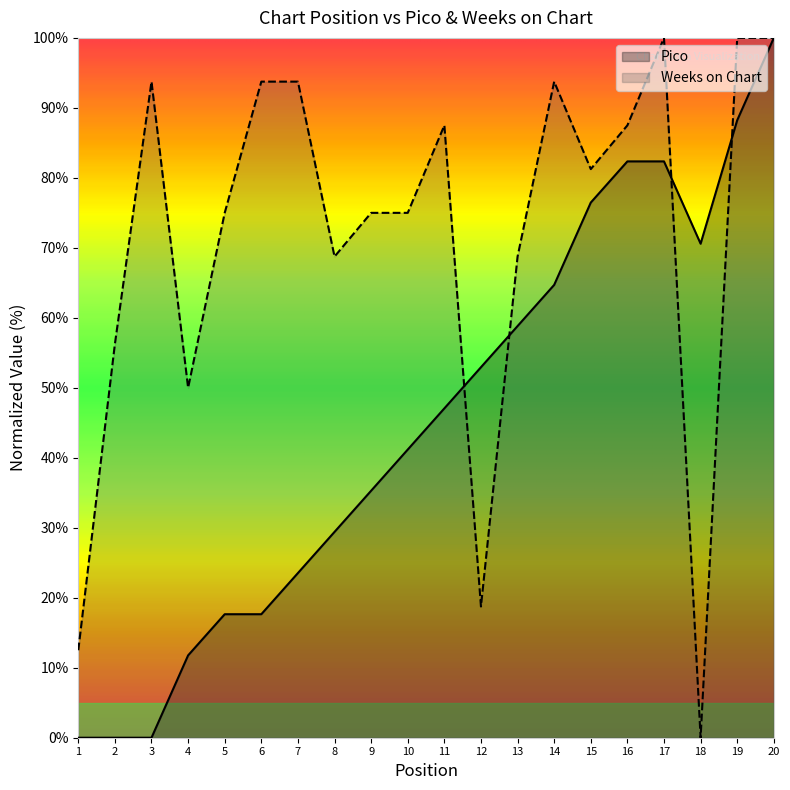

At how many categories does at least one series exceed 84?

9